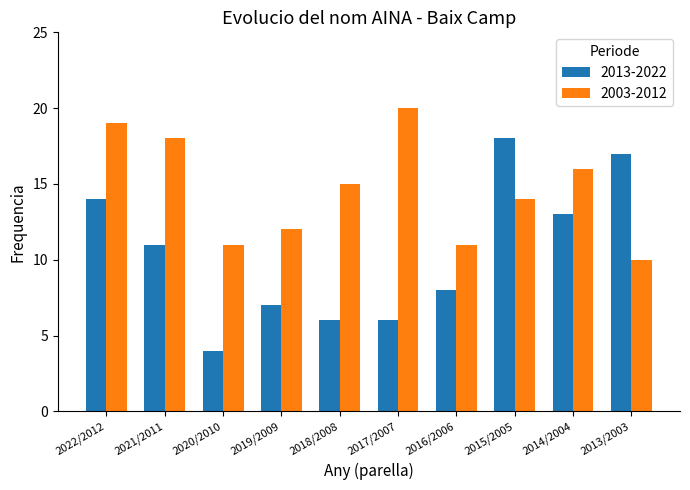

True or false: 2013-2022 has a value of 6 at 2018/2008.

True